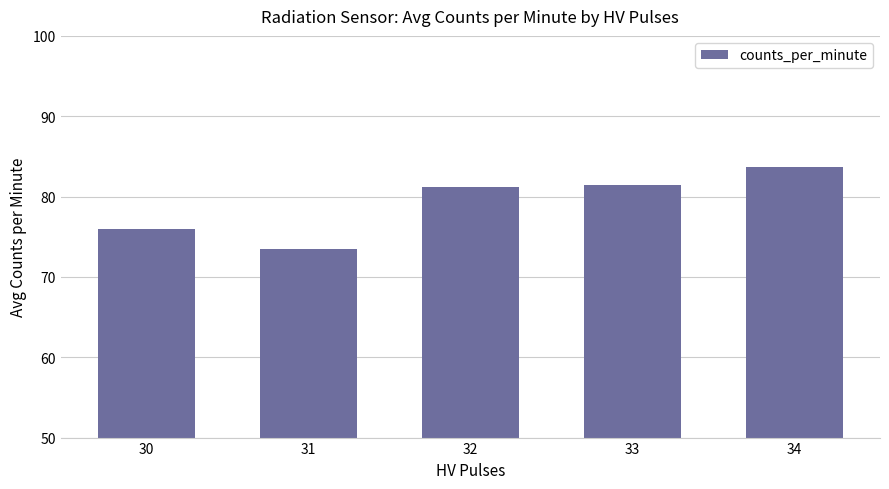

Between 31 and 32, which is larger?

32